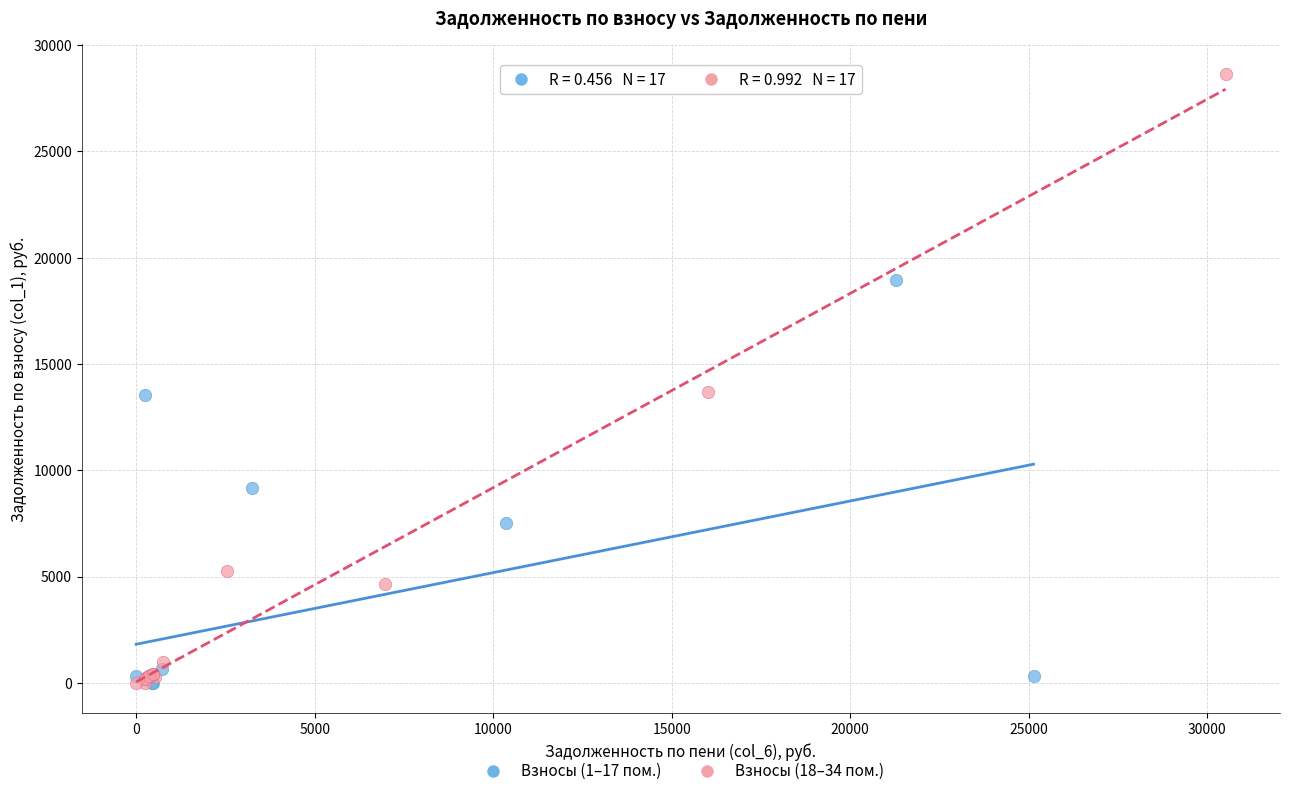

Which series has the widest spread of Y values?

Взносы (18–34 пом.)